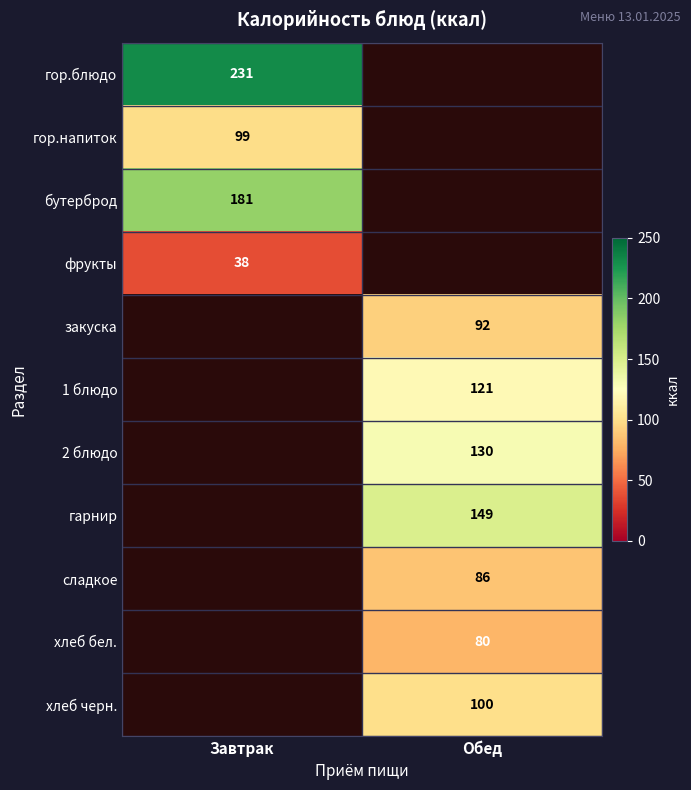

Is it true that хлеб бел. equals 80 at Обед?

True